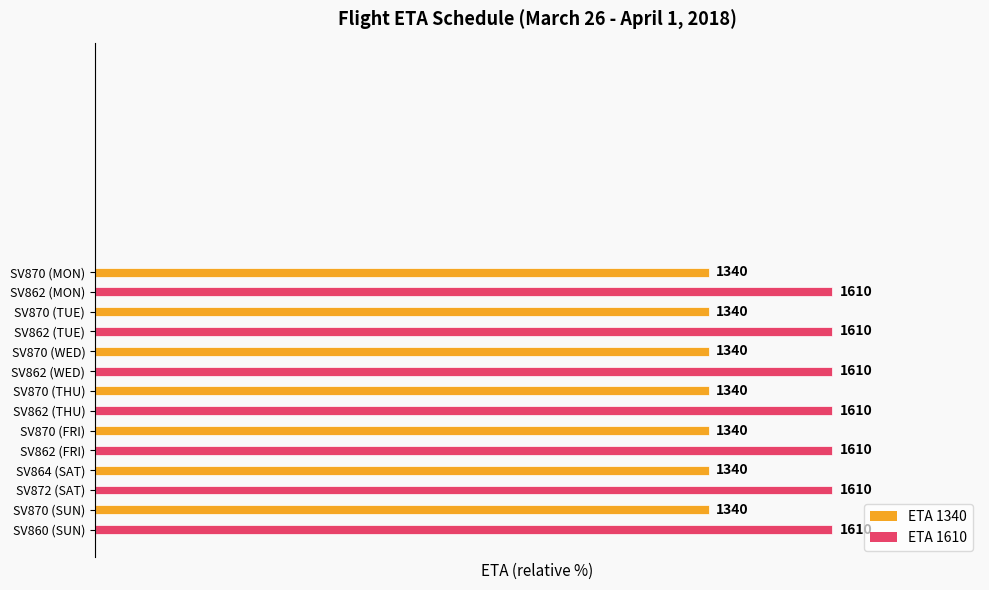

Are the bars horizontal?

Yes